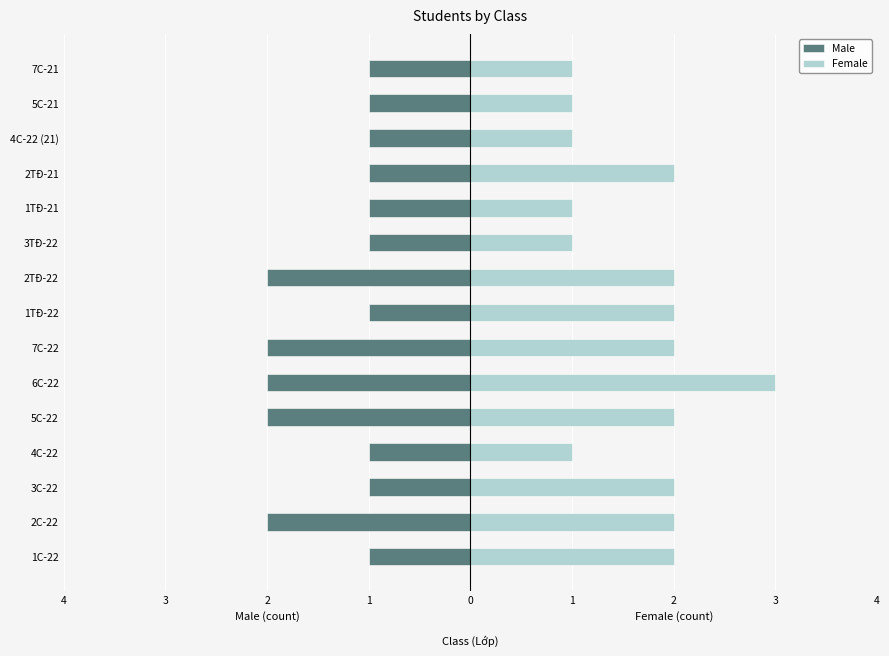

How many bars are there in total?

30